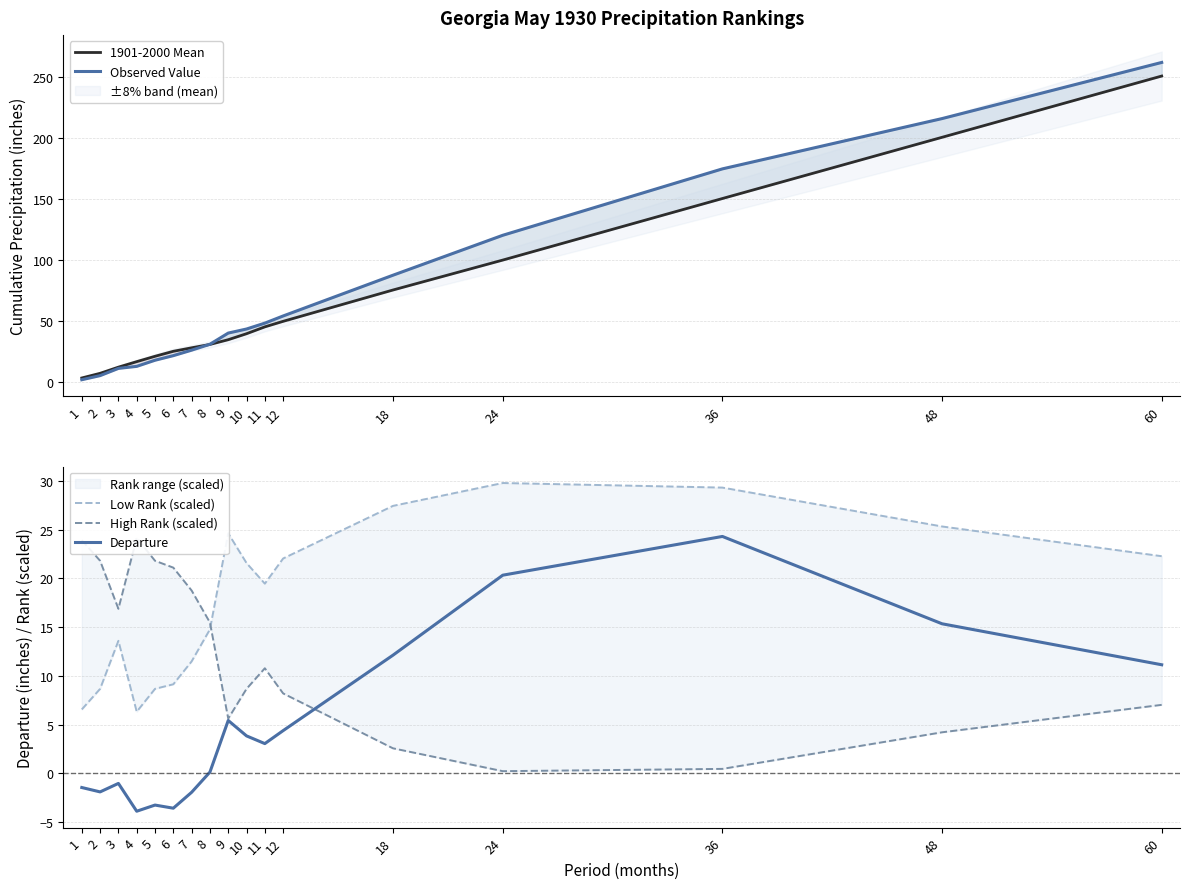

Which series has the largest total across all categories?

Observed Value